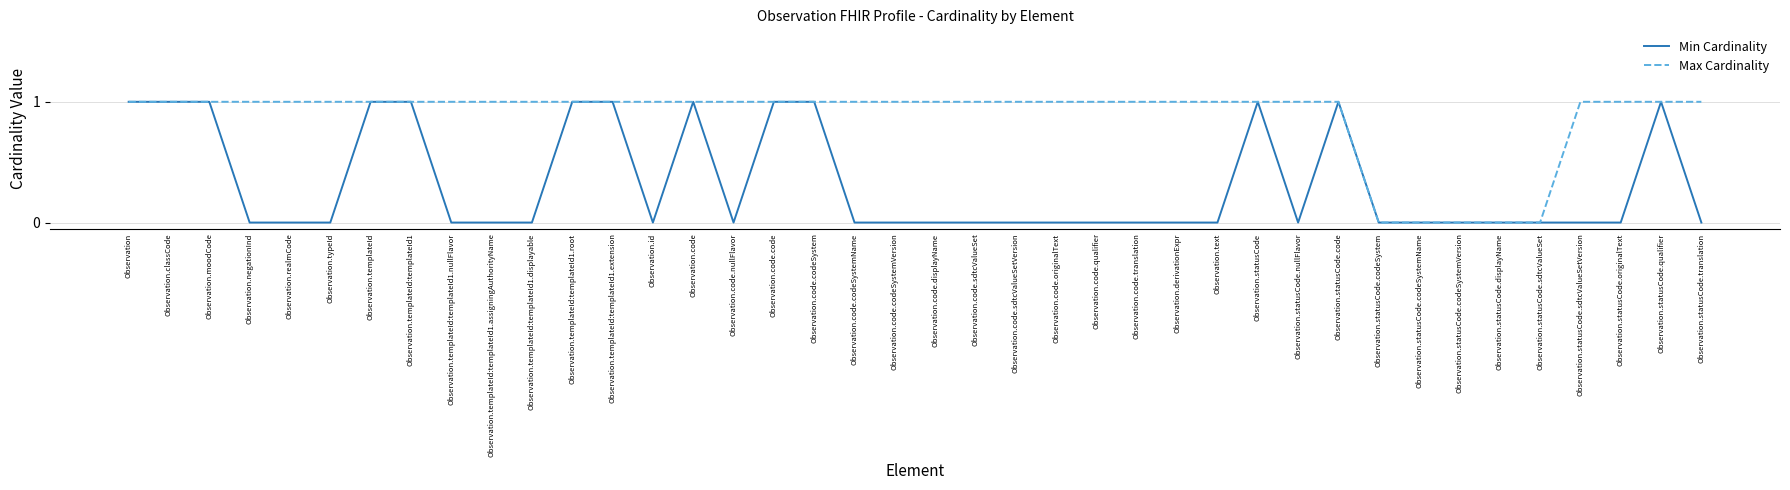

What is the sum of all Max Cardinality values?

35